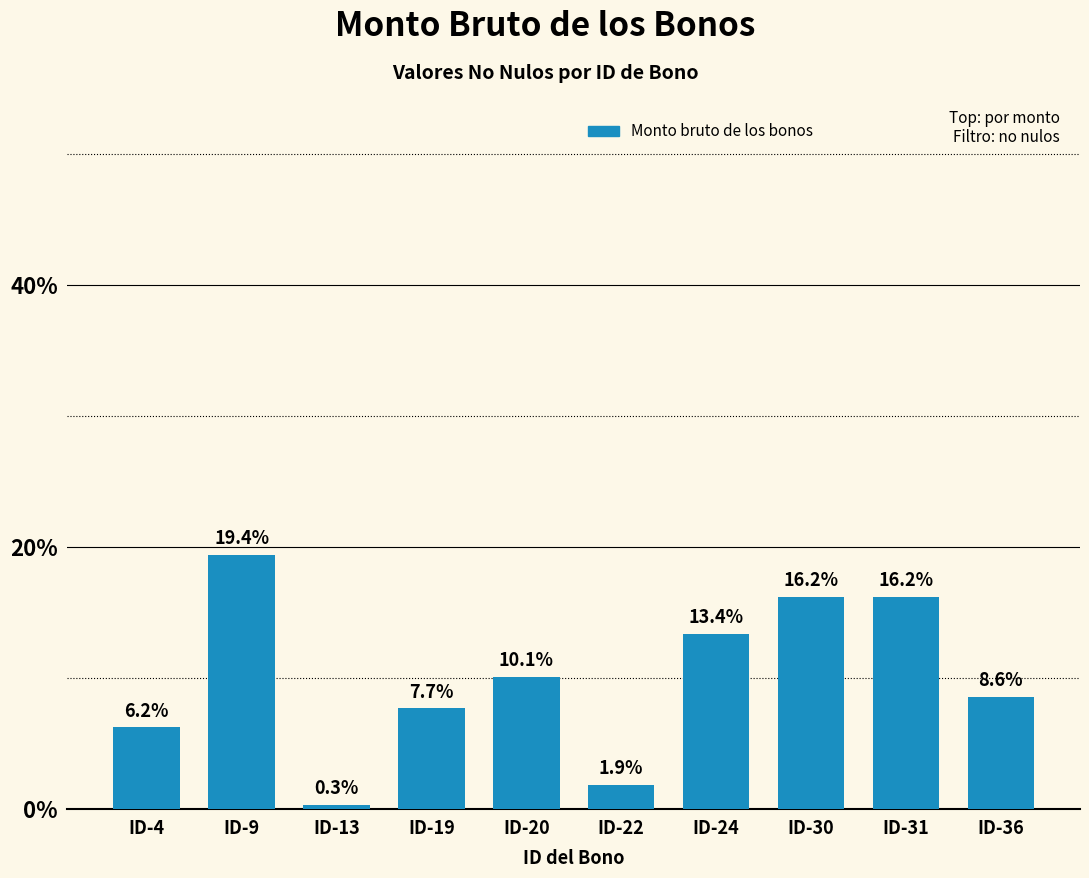

The chart shows a value of 4.4 at ID-9. True or false?

False